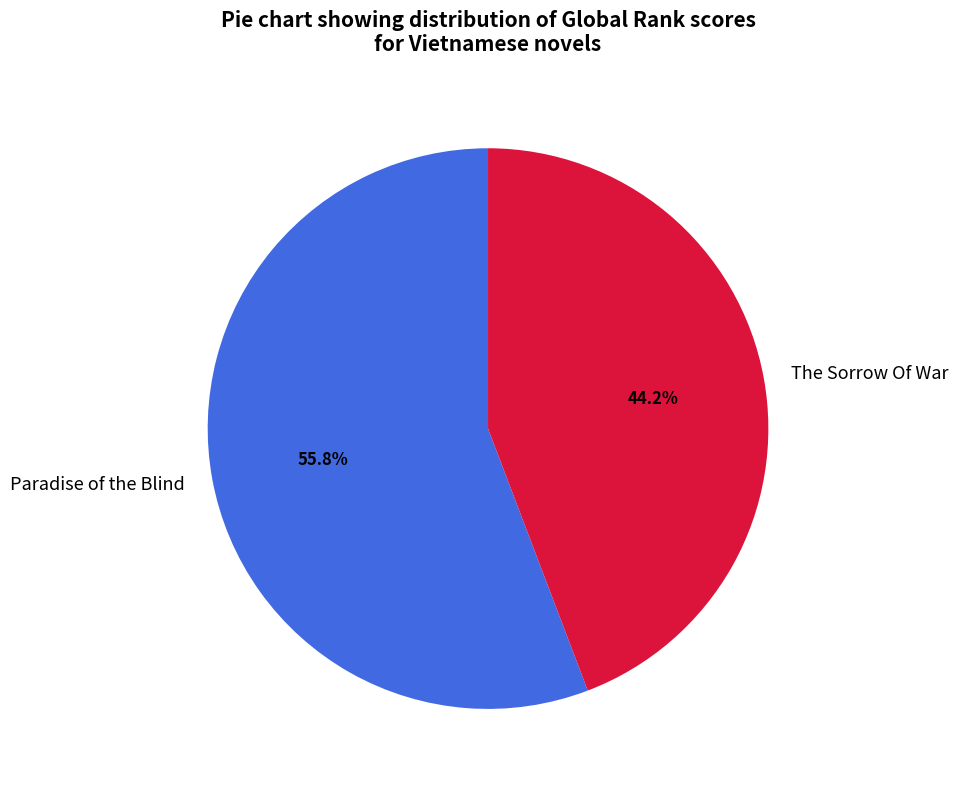

How many segments does this pie chart have?

2